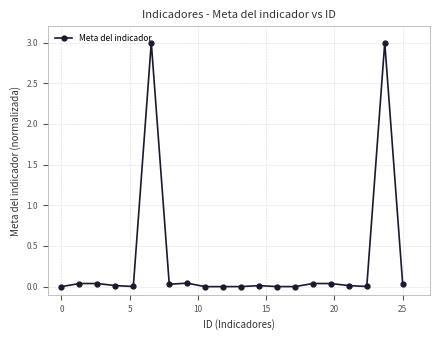

What is the difference between the second highest and second lowest values?

3.0